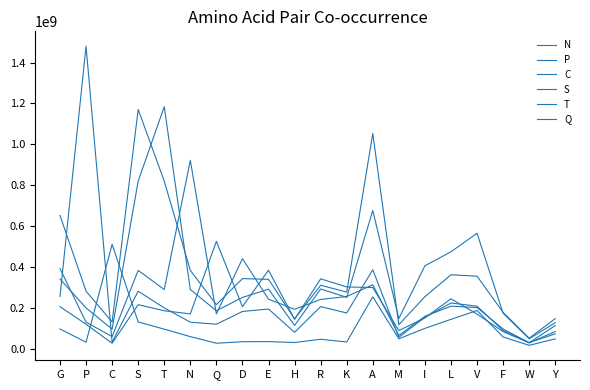

Is the value of S at C greater than the value of N at Q?

No